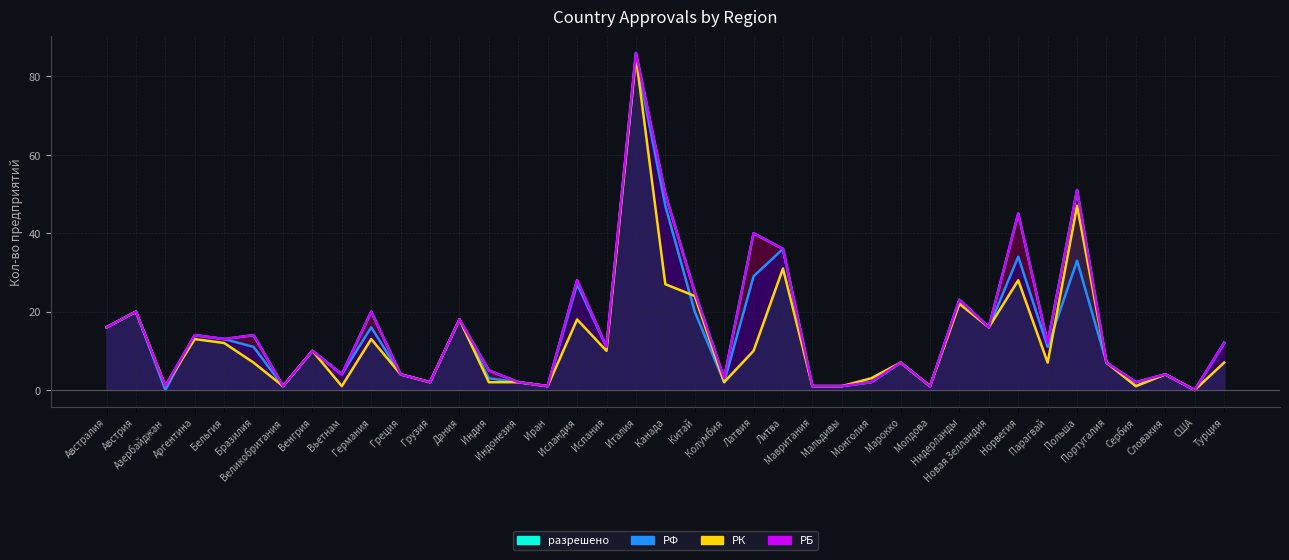

List the series in order of their peak value, lowest first.

РФ (line), РК (line), разрешено (line), РБ (line)